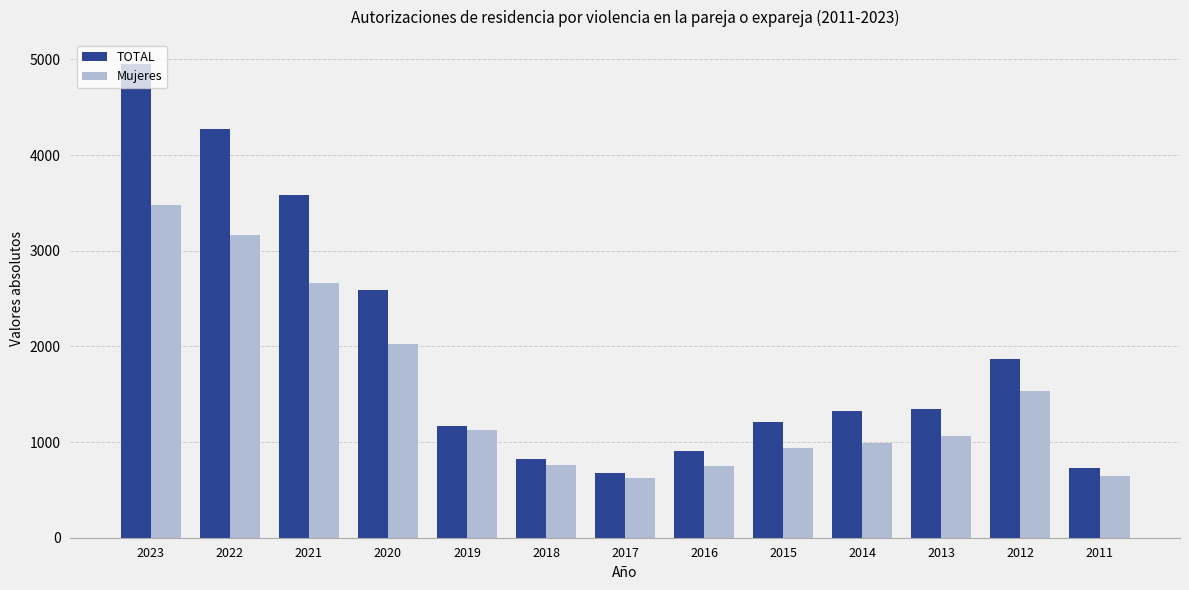

What is the difference between the Mujeres values at 2011 and 2018?

114